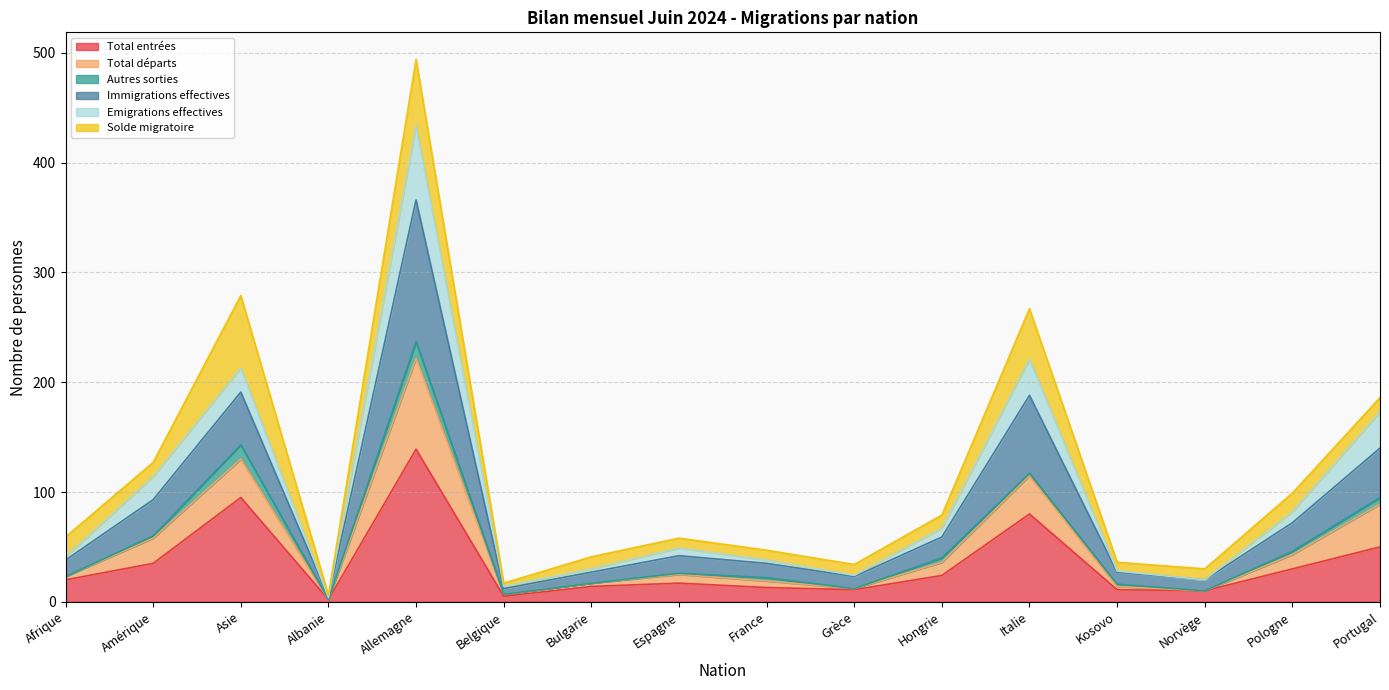

What is the difference between the second highest and second lowest values in the Total entrées series?

90